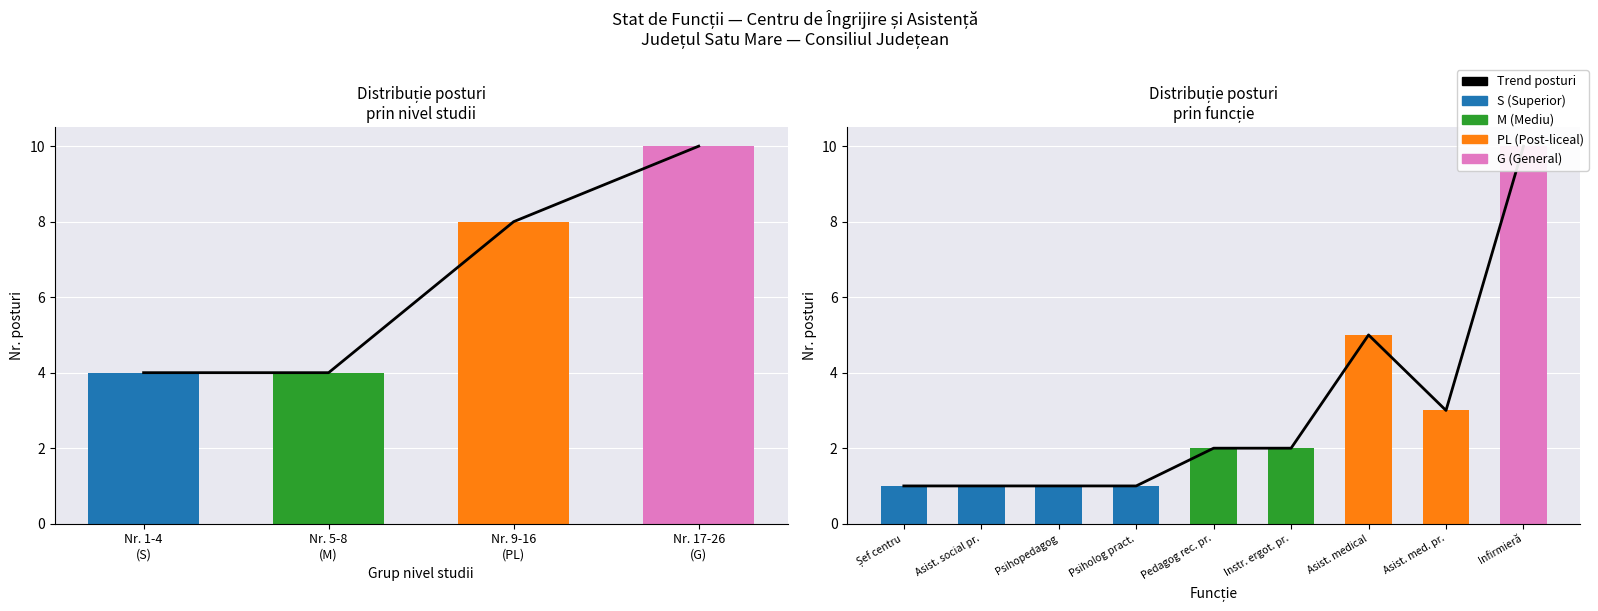

Reading left to right, what are all the values shown in this chart?

Trend posturi: 1	1	1	1	2	2	5	3	10
S (Superior): 1	1	1	1	0	0	0	0	0
M (Mediu): 0	0	0	0	2	2	0	0	0
PL (Post-liceal): 0	0	0	0	0	0	5	3	0
G (General): 0	0	0	0	0	0	0	0	10